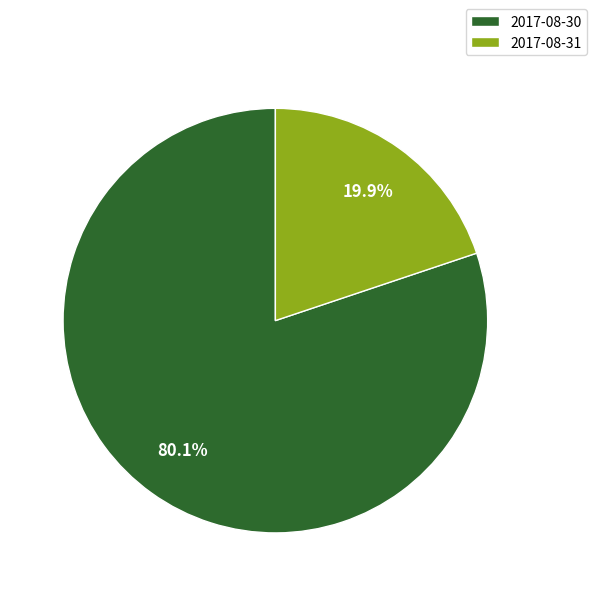

To the nearest percent, what percentage of the pie is 2017-08-31?

20%